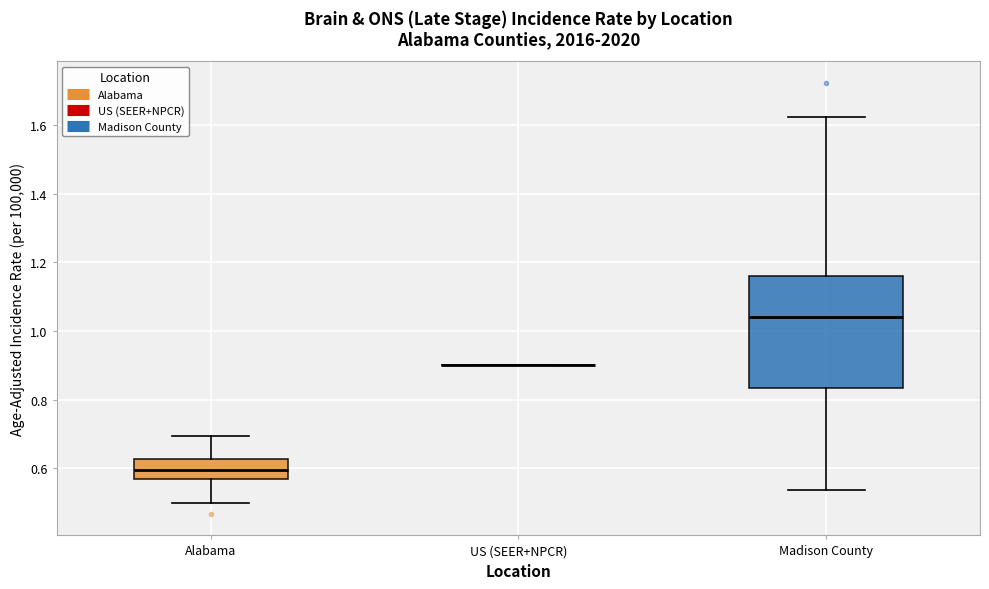

Reading left to right, transcribe this box plot: for each box, give where its median line is, the range the box spans, and where its two whiskers end, as read against the y-axis. The values are not printed on the chart, so give them approximately, as read against the axis.

Alabama: median 0.60, box 0.56 to 0.62, whiskers 0.50 to 0.70
US (SEER+NPCR): box collapsed to a line at 0.90, whiskers 0.90 to 0.90
Madison County: median 1.04, box 0.84 to 1.16, whiskers 0.54 to 1.62